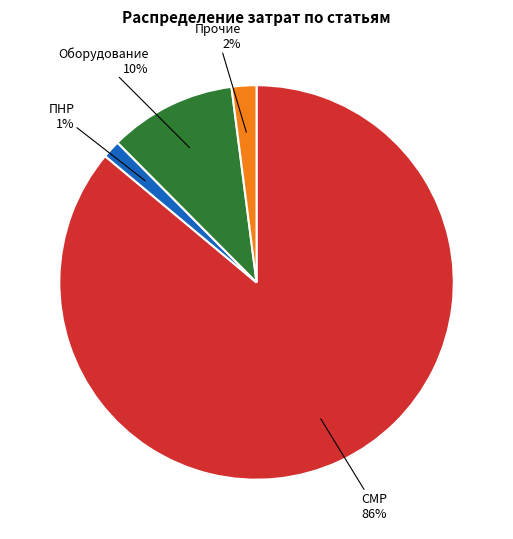

Between СМР and ПНР, which is larger?

СМР